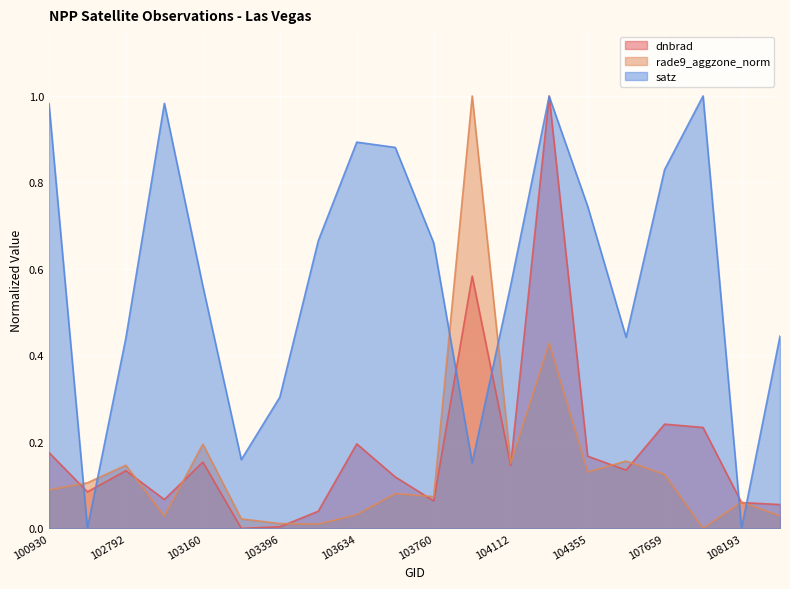

What is the difference between the maximum and second lowest values in the rade9_aggzone_norm series?

1.0